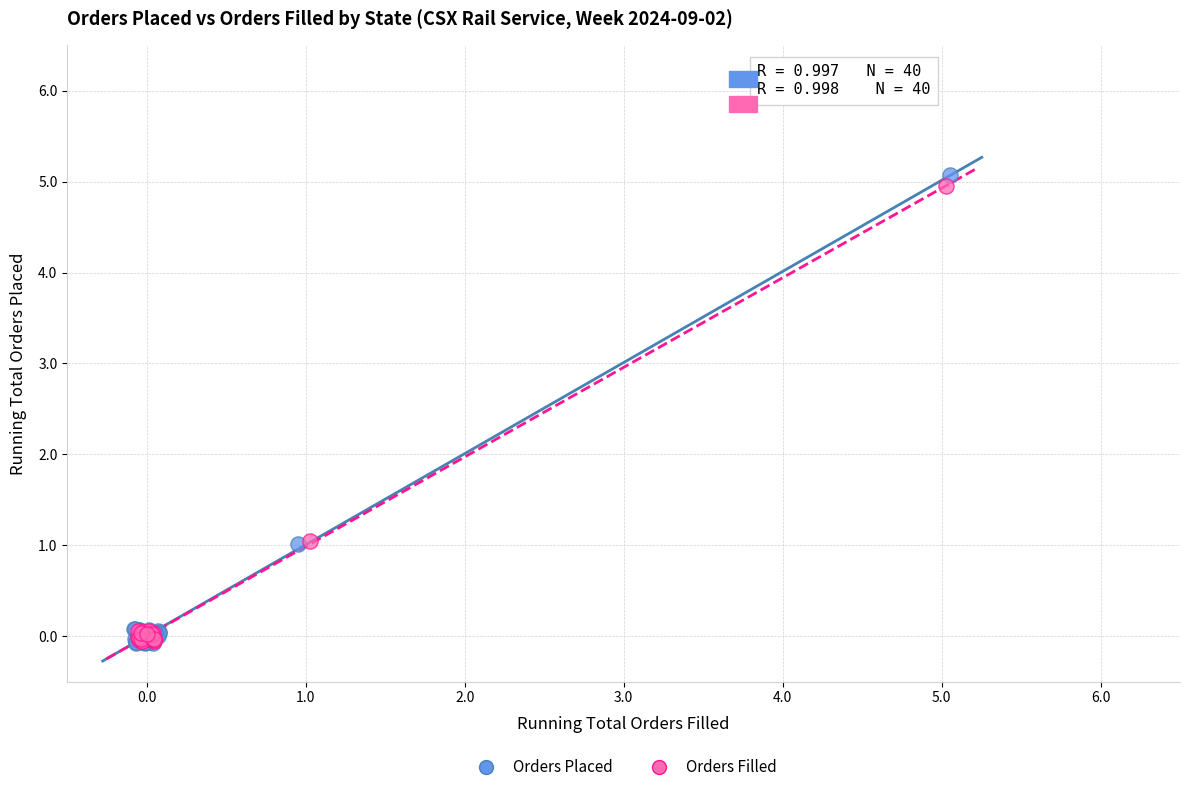

Which series has the widest spread of Y values?

Orders Placed